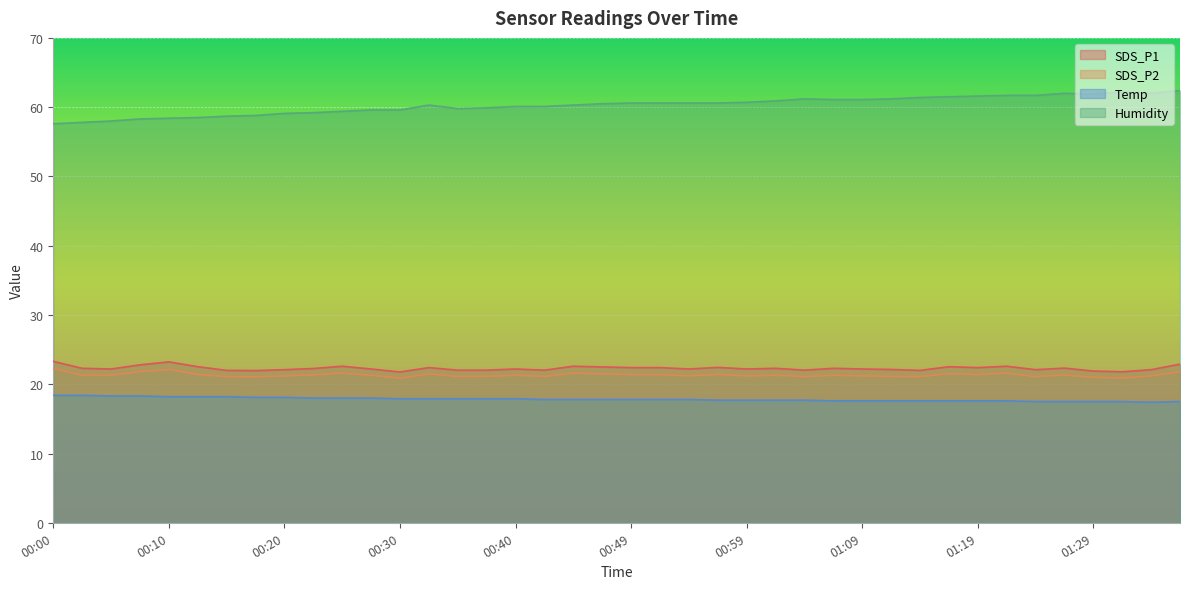

At which label does SDS_P1 reach its minimum?

00:30